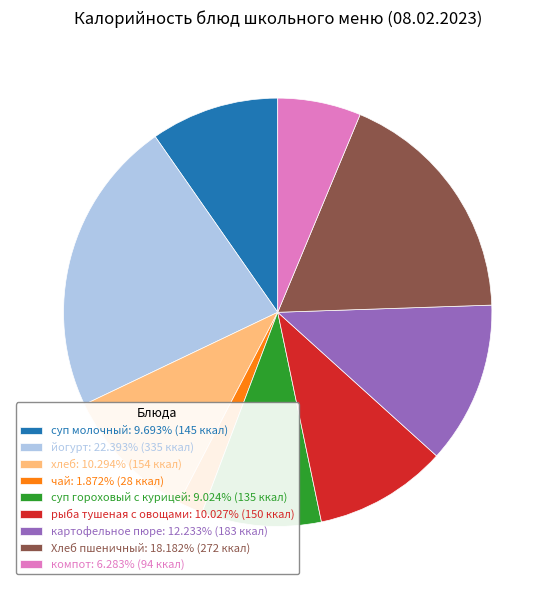

What is the ratio of the value at компот: 6.283% (94 ккал) to the value at чай: 1.872% (28 ккал)?

3.4